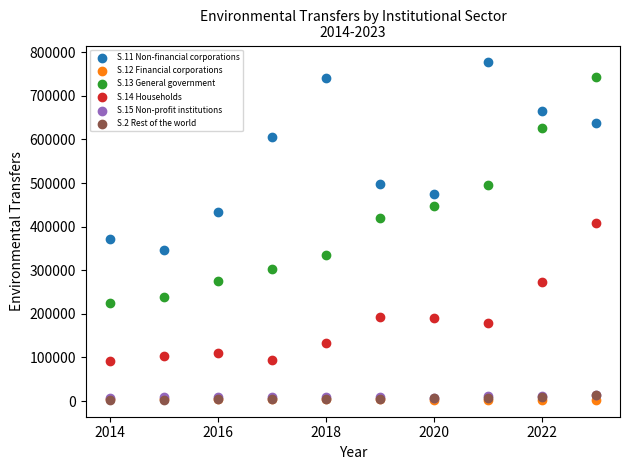

What are all the series names shown in the legend?

S.11 Non-financial corporations, S.12 Financial corporations, S.13 General government, S.14 Households, S.15 Non-profit institutions, S.2 Rest of the world